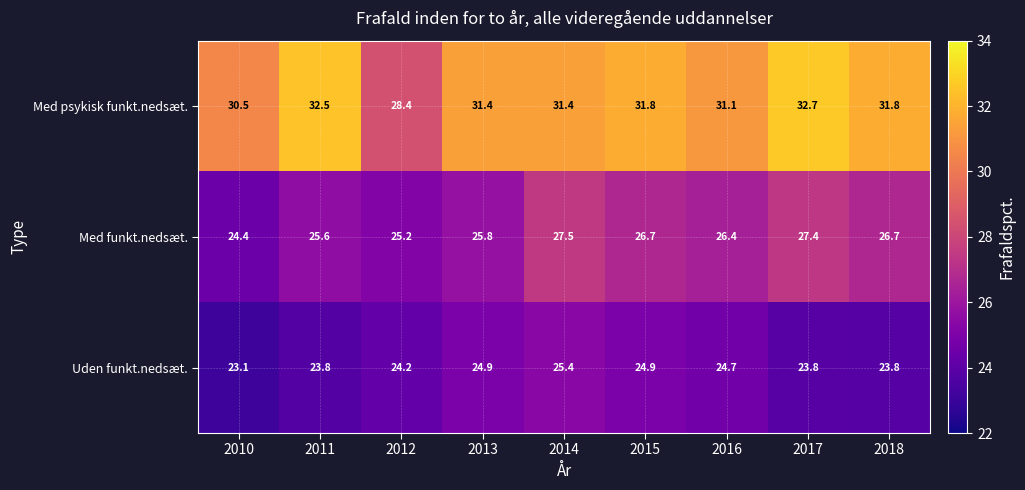

At 2013, list the series in order from smallest to largest.

Uden funkt.nedsæt., Med funkt.nedsæt., Med psykisk funkt.nedsæt.